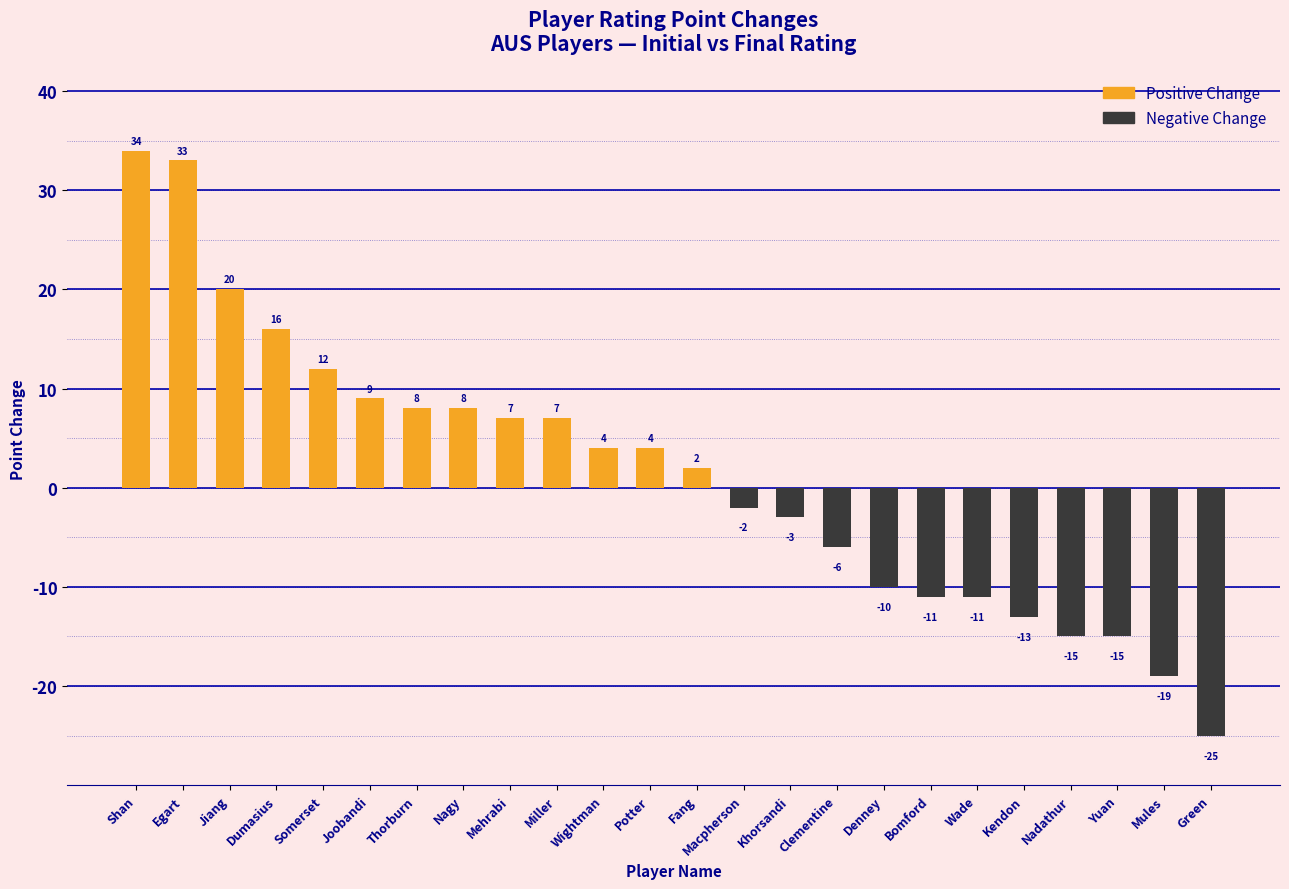

At which category does the chart reach its minimum across all series?

Green